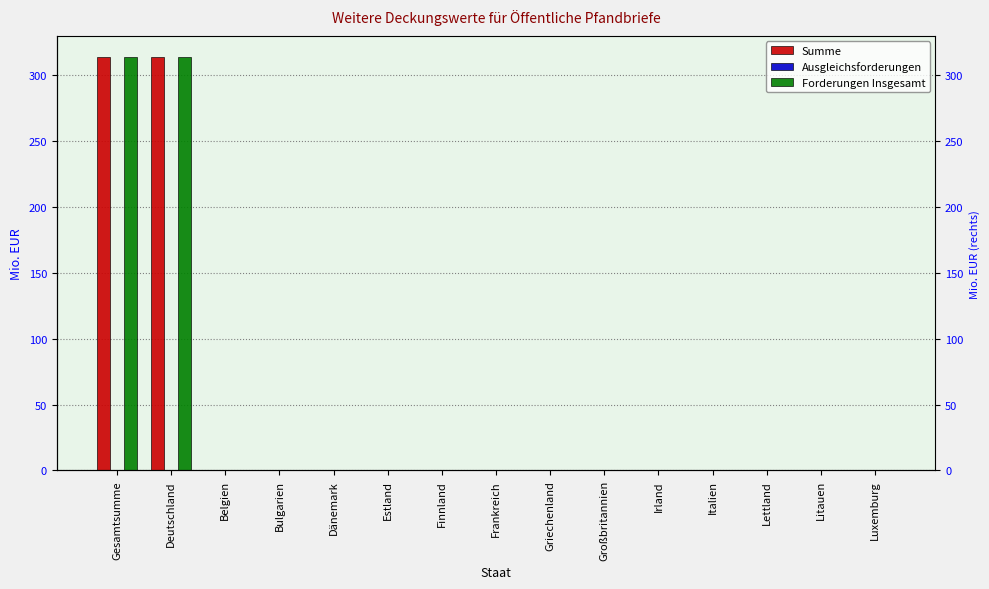

How many distinct data groups are displayed?

3